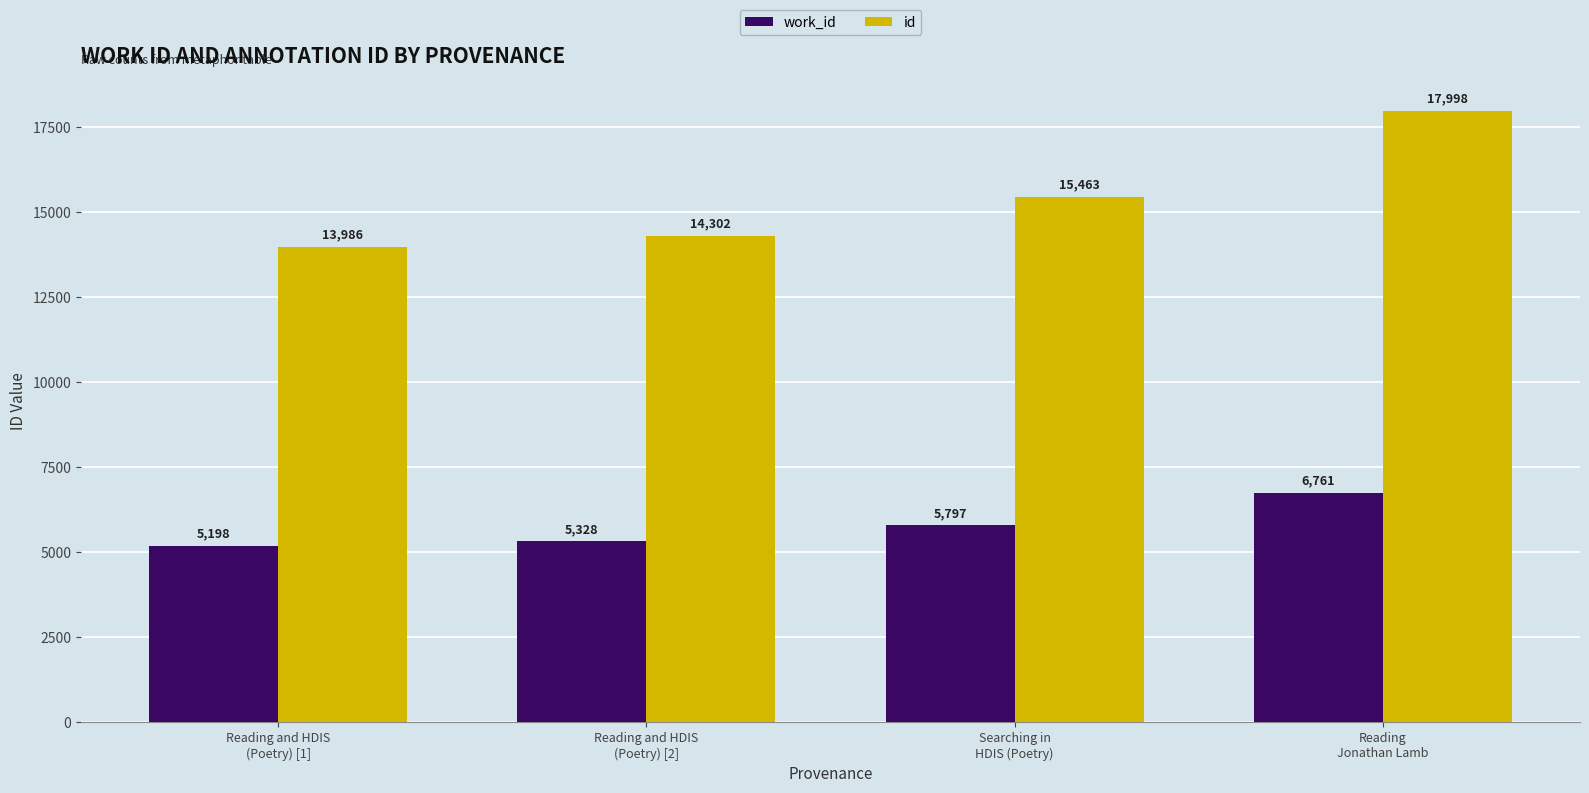

What is the difference between the maximum and minimum values in the id series?

4012